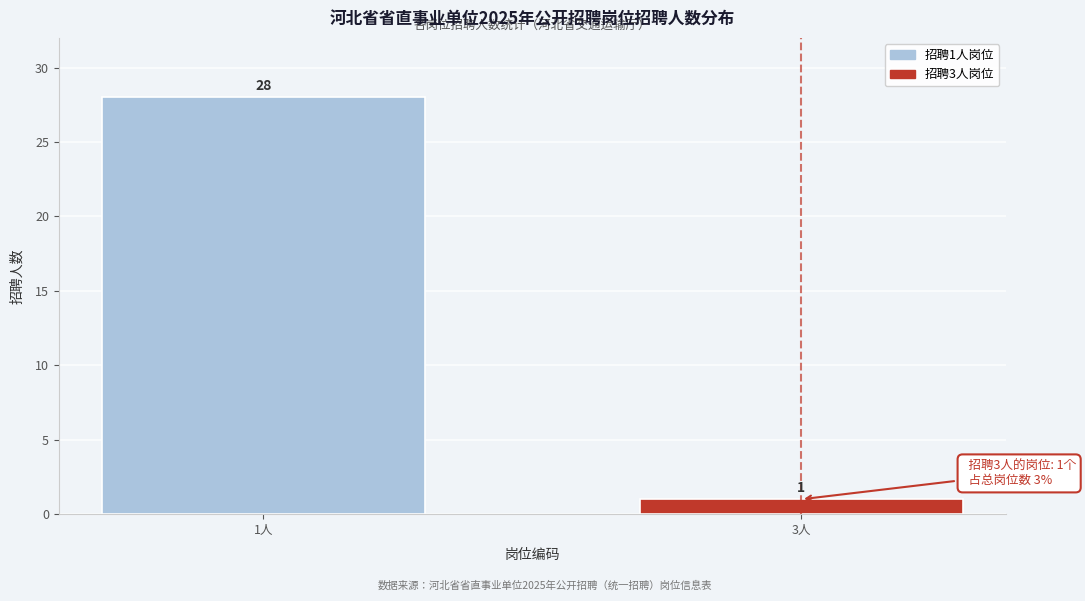

Reading right to left, extract all data points from this chart.

3人=1	1人=28